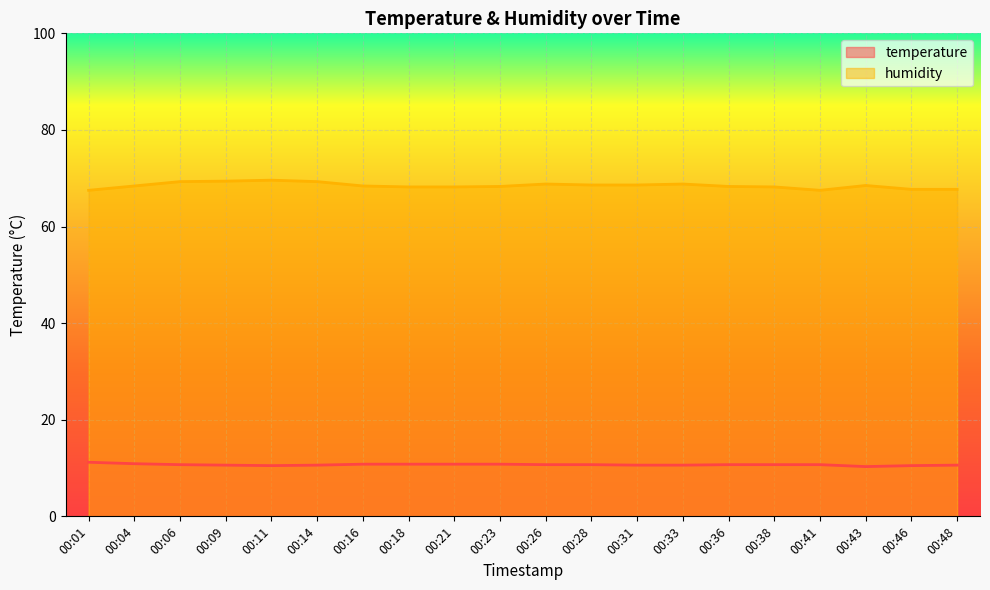

Is it true that humidity equals 68.5 at 00:43?

True